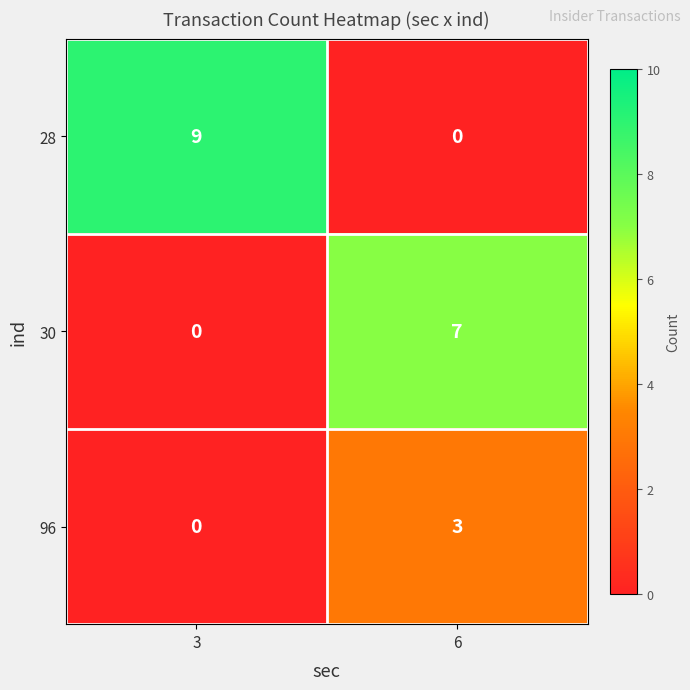

How many series are shown in this chart?

3